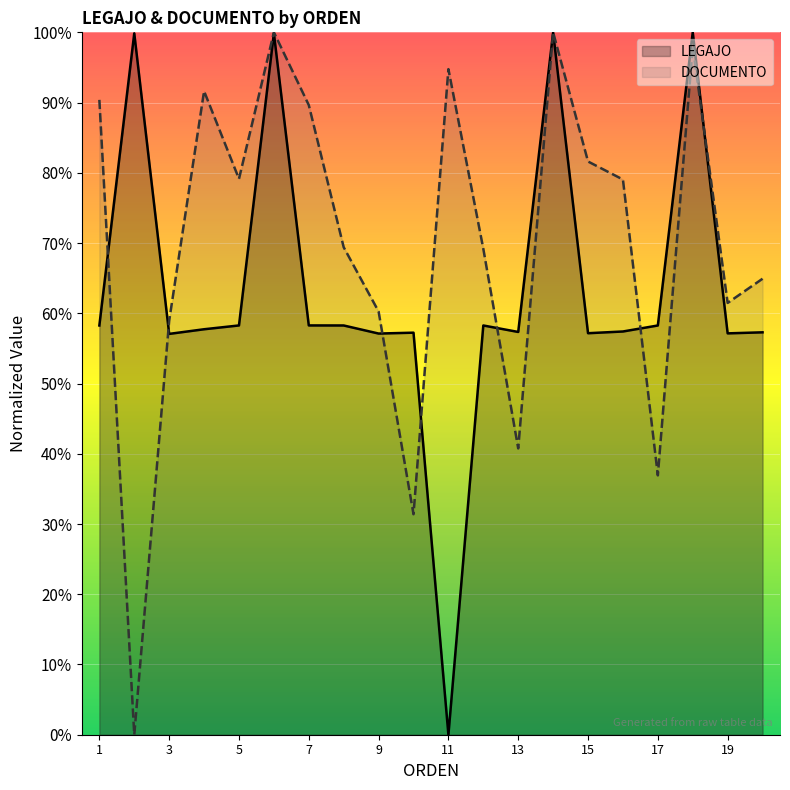

The value of DOCUMENTO at 6 is 0.3. True or false?

False